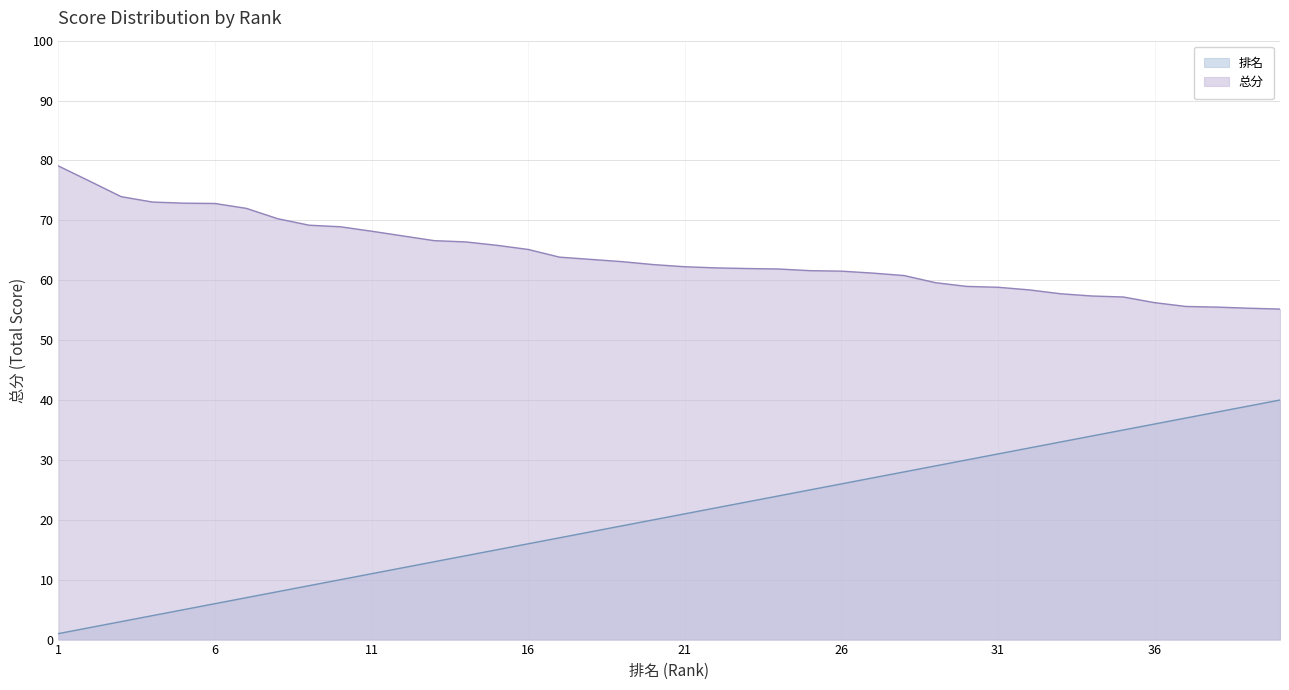

At which label does the data first exceed 62?

1